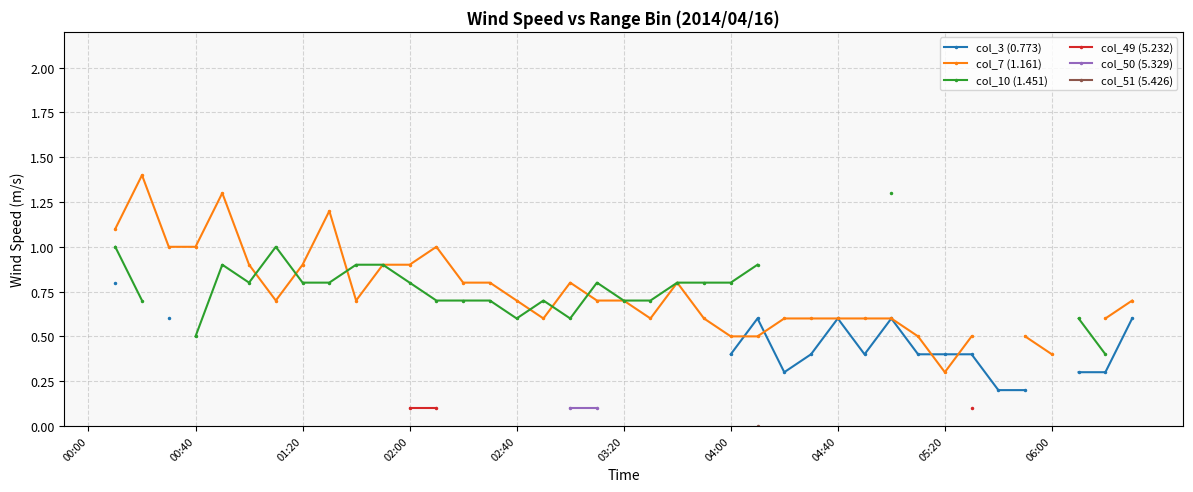

Which series changed the most between 05:20 and 29?

col_7 (1.161)